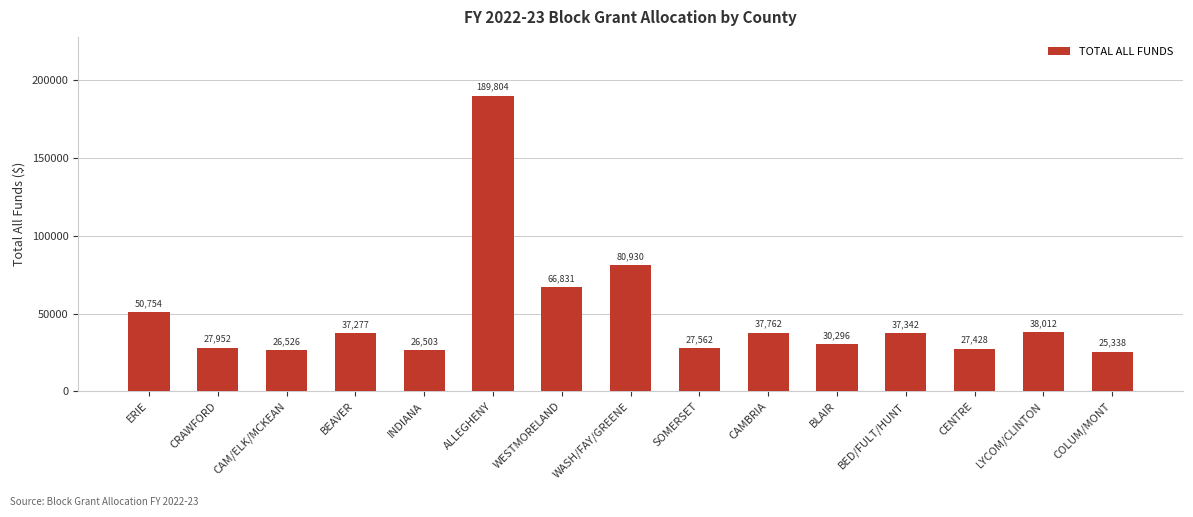

At which label is the value closest to 107571?

WASH/FAY/GREENE